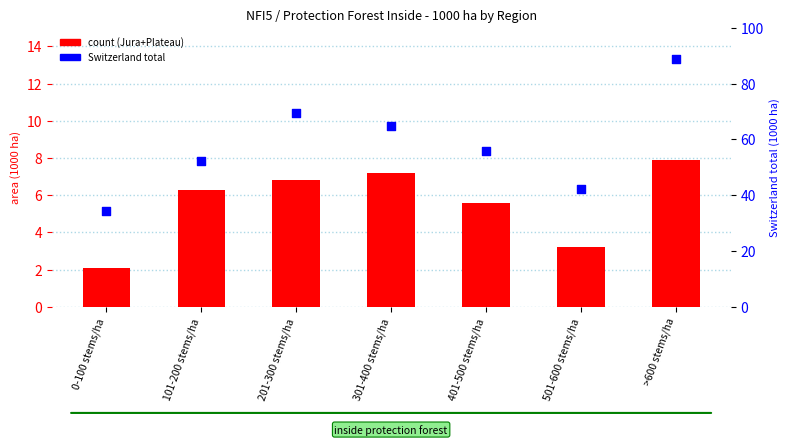

What is the total value across all series at 301-400 stems/ha?

72.0